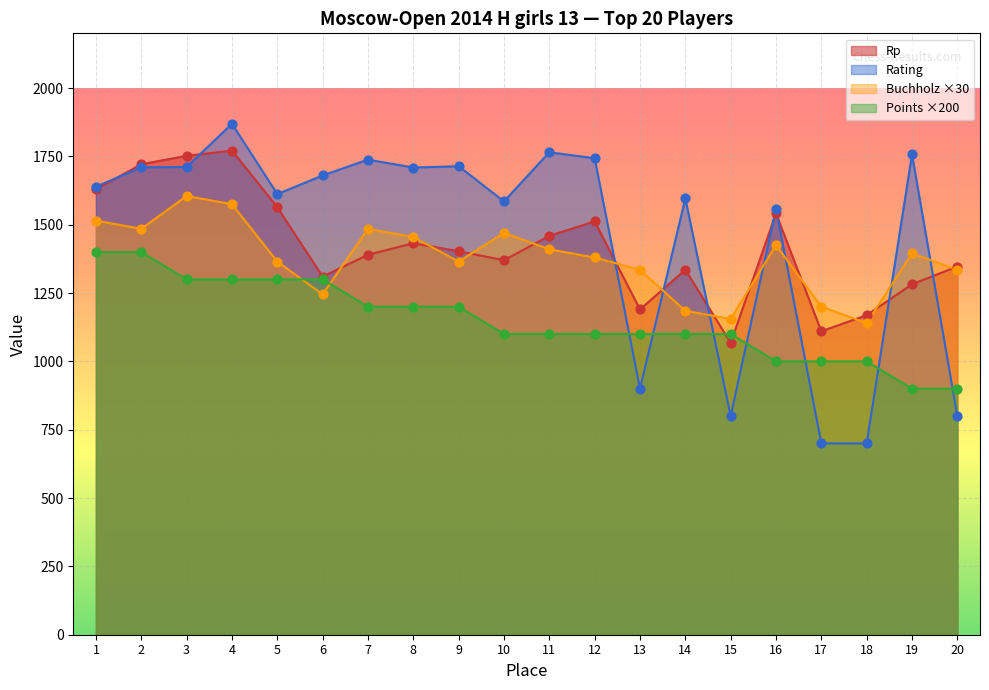

What are all the series names shown in the legend?

Rp, Rating, Buchholz ×30, Points ×200